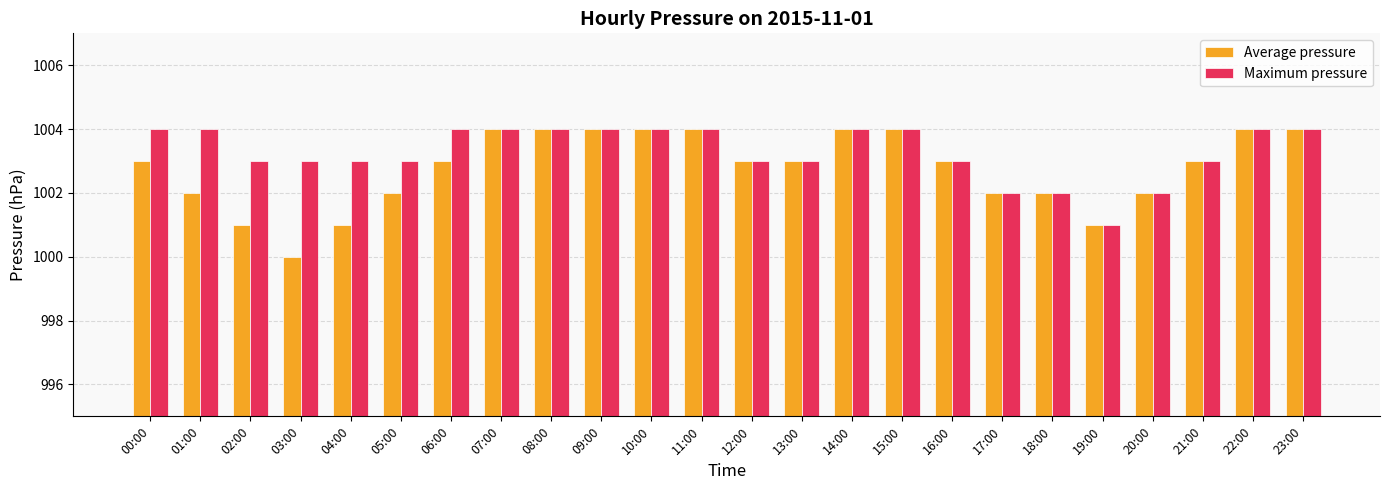

What is the sum of all Maximum pressure values?

24079